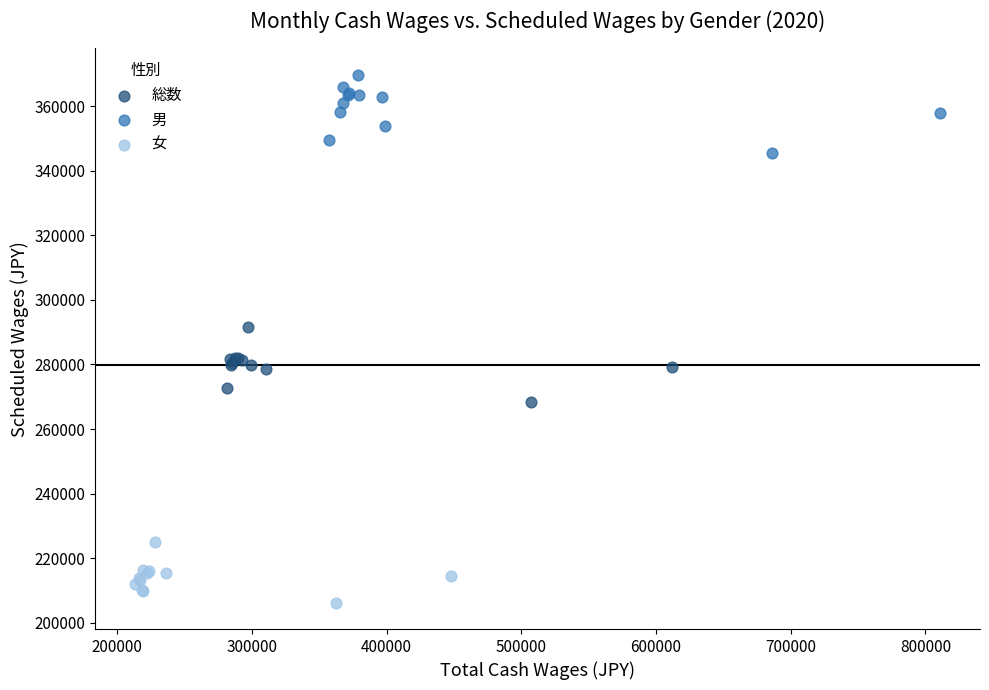

Which series contains the lowest Y value?

女